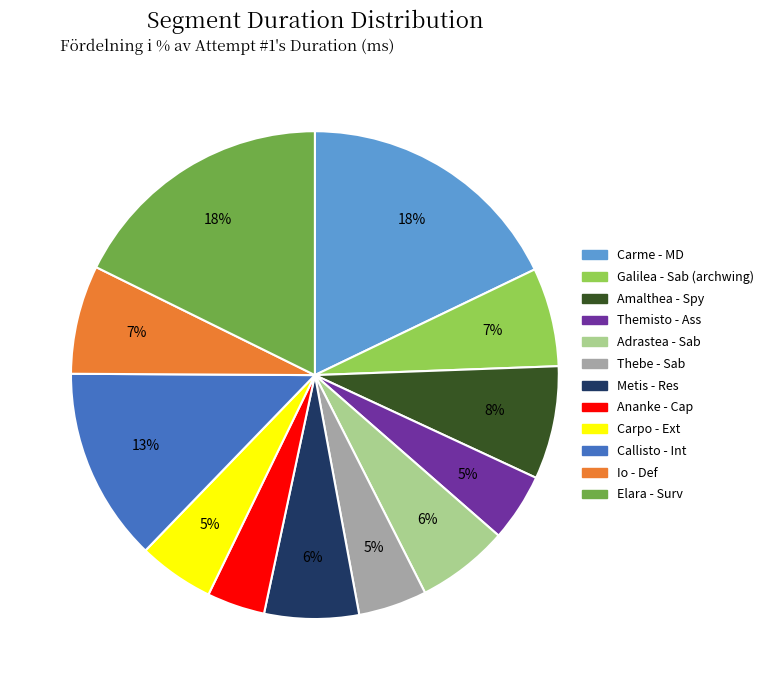

To the nearest percent, what percentage of the pie is Amalthea - Spy?

8%